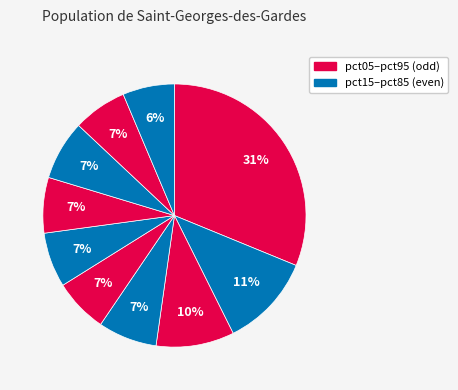

Count the number of slices in the pie.

10